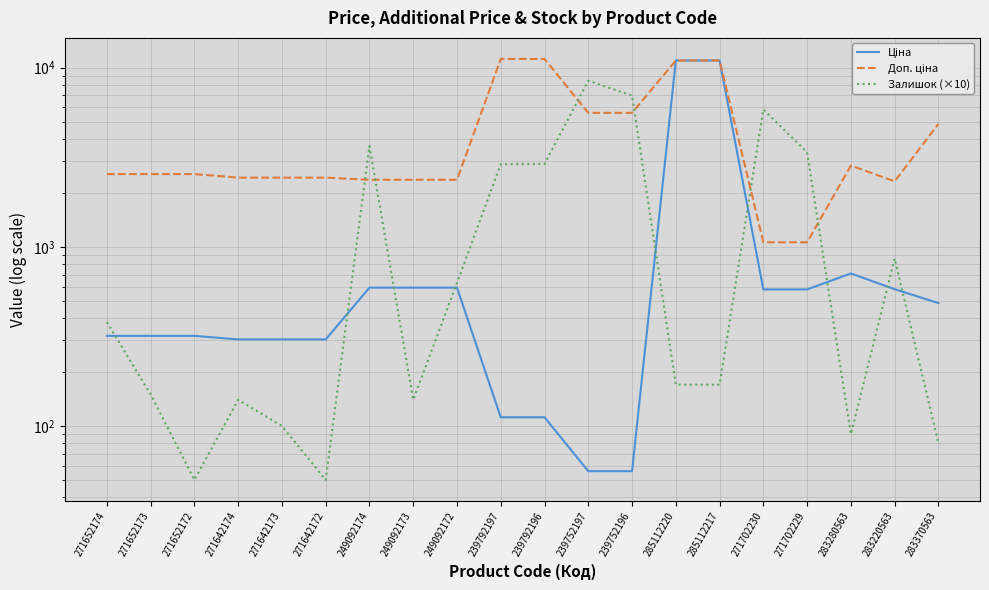

What is the total value across all series at 283280563?

3639.8